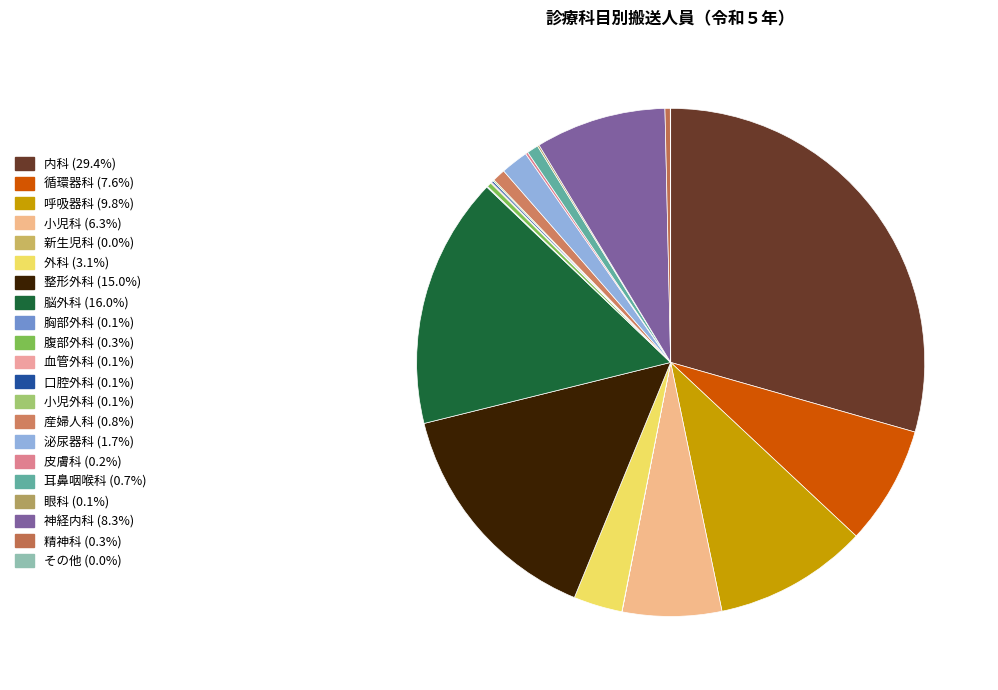

Is there a majority slice in this chart?

No